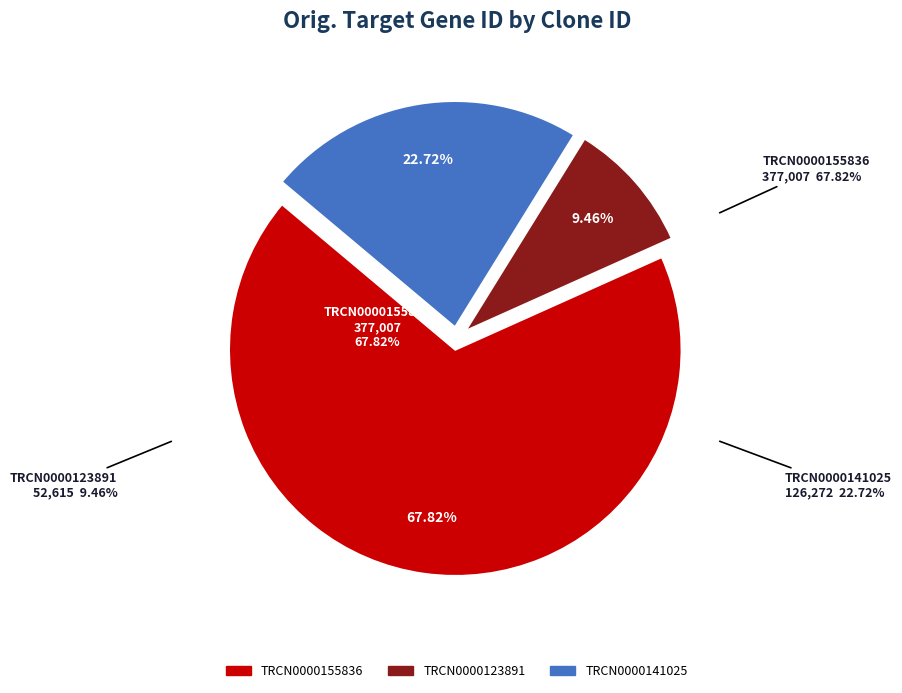

Rank the categories by value from highest to lowest.

TRCN0000155836, TRCN0000141025, TRCN0000123891